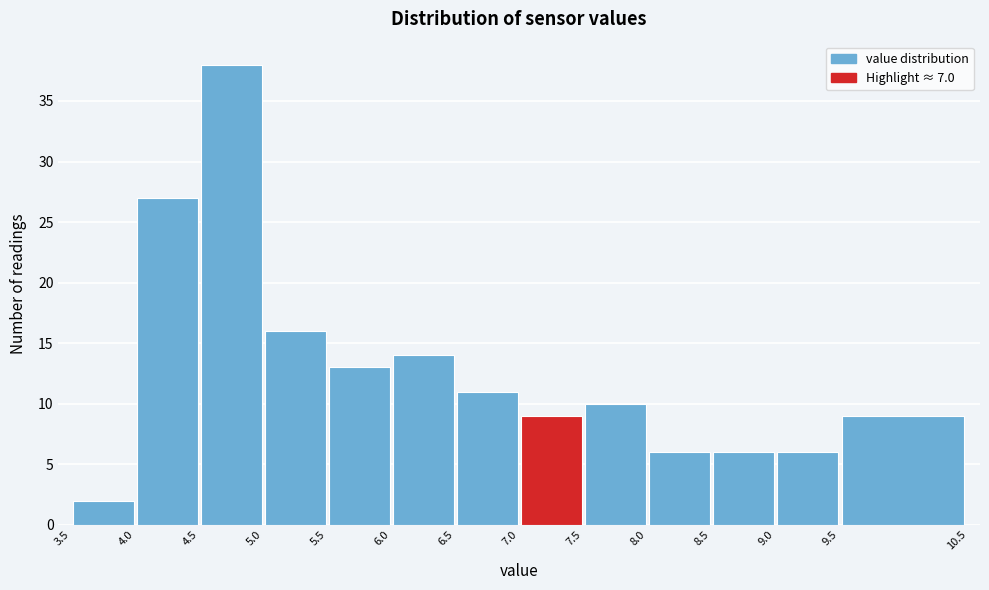

What is the height of the bar covering 6.5 to 7.0 on the x-axis? The values are not printed on the chart, so give them approximately, as read against the axis.

11